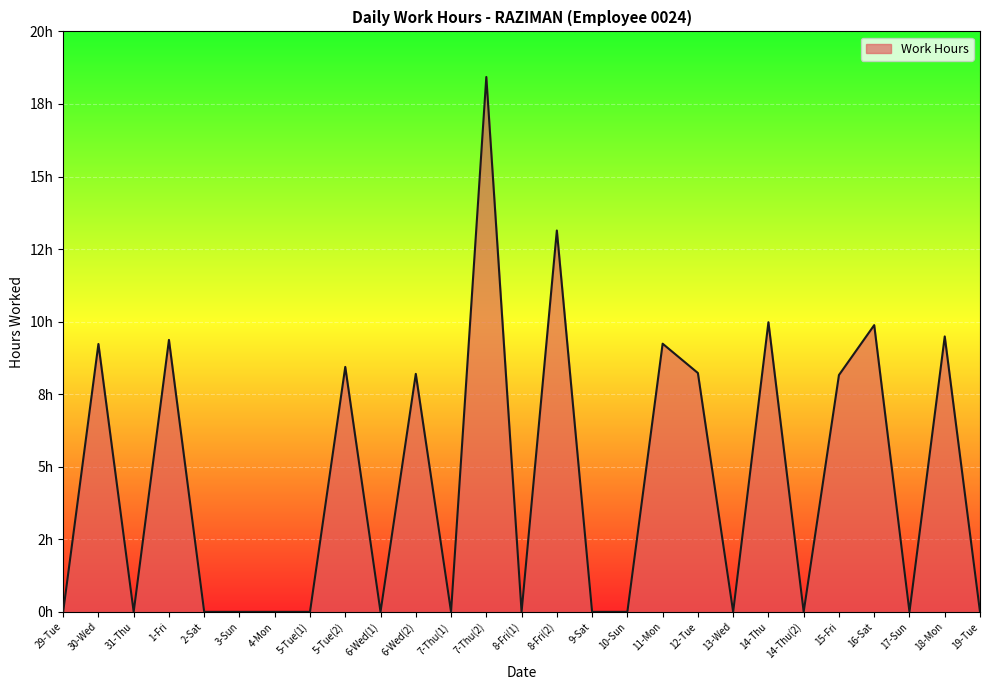

Between 10-Sun and 2-Sat, which is larger?

10-Sun